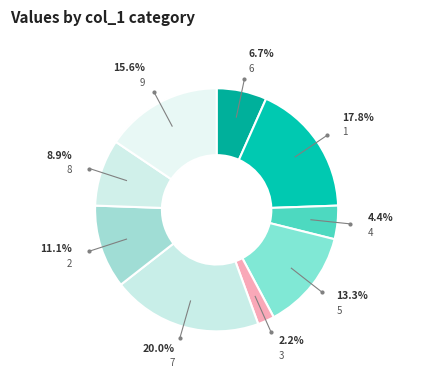

What is the smallest slice in the pie chart?

3